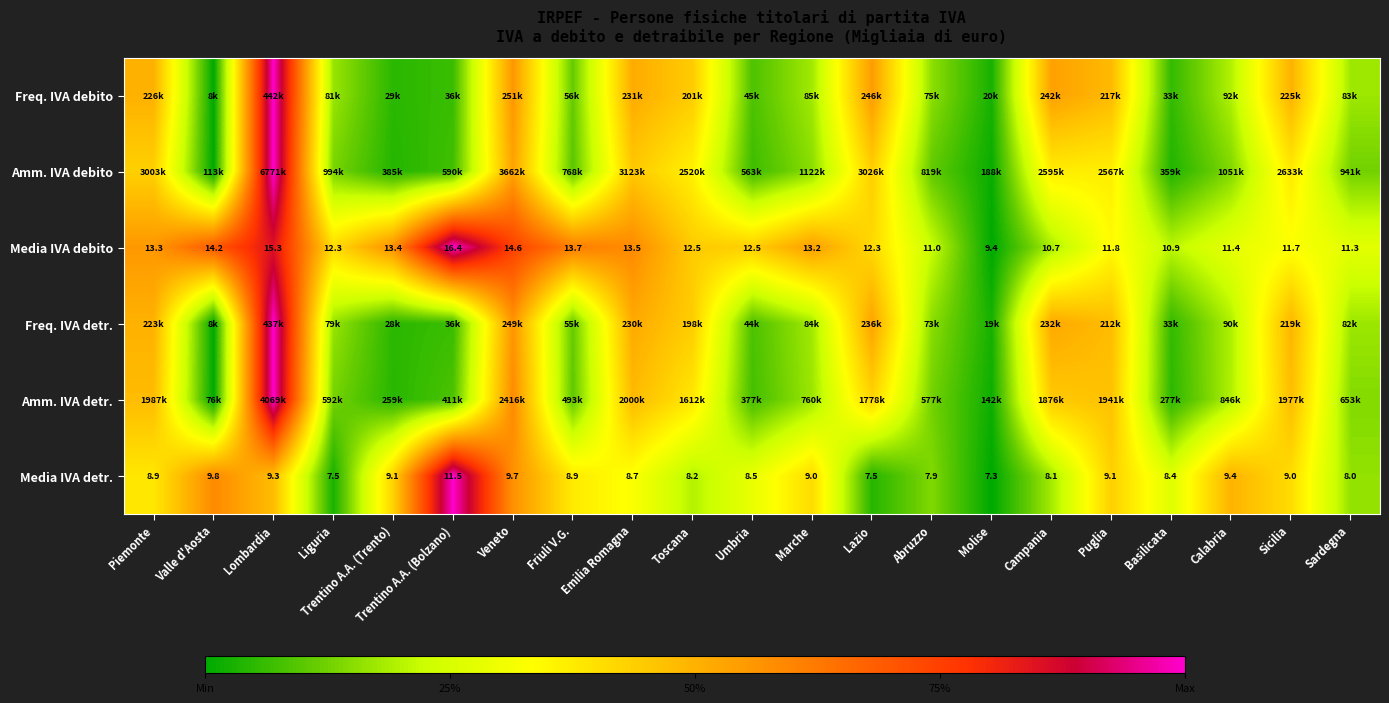

At which label does Media IVA debito first exceed 12?

Piemonte